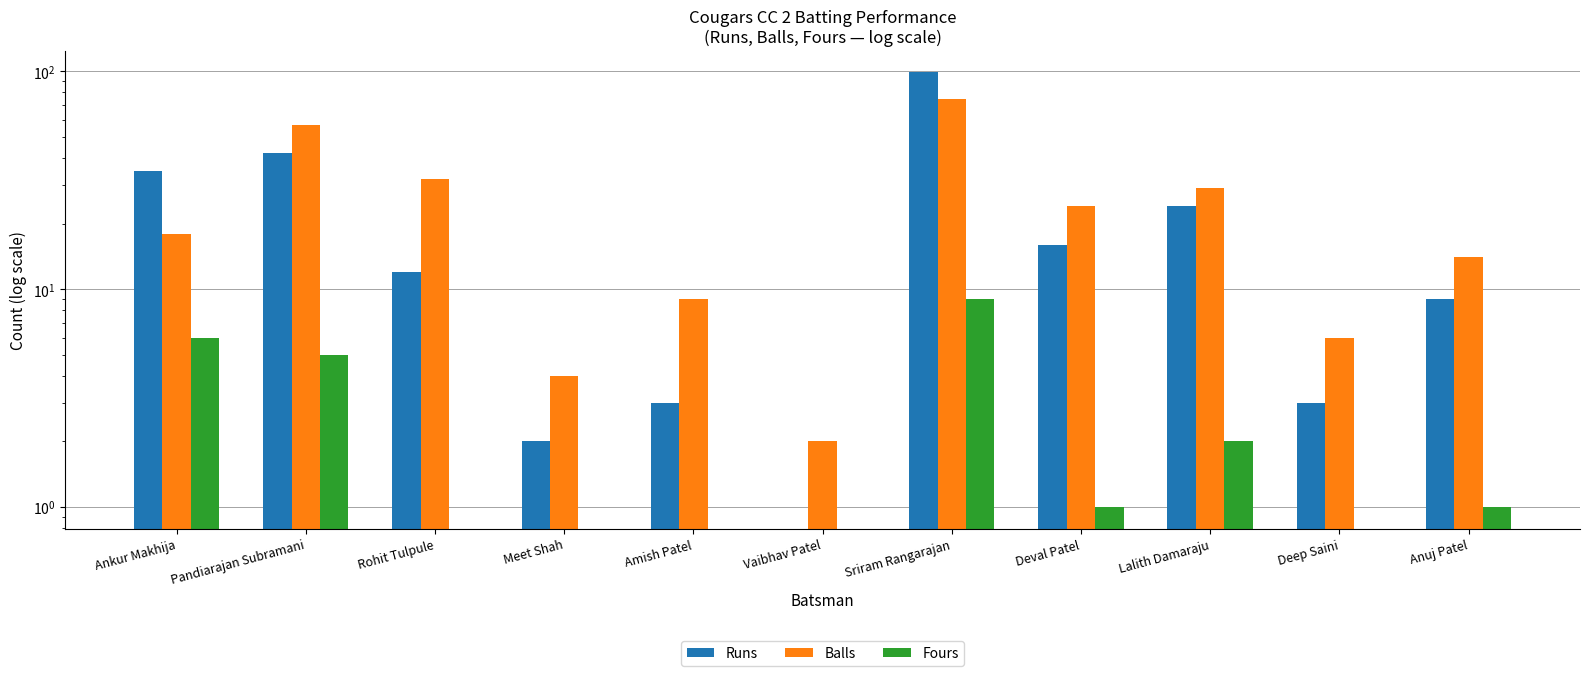

Reading left to right, what are all the values shown in this chart?

Runs: Ankur Makhija=35	Pandiarajan Subramani=42	Rohit Tulpule=12	Meet Shah=2	Amish Patel=3	Vaibhav Patel=0	Sriram Rangarajan=99	Deval Patel=16	Lalith Damaraju=24	Deep Saini=3	Anuj Patel=9
Balls: Ankur Makhija=18	Pandiarajan Subramani=57	Rohit Tulpule=32	Meet Shah=4	Amish Patel=9	Vaibhav Patel=2	Sriram Rangarajan=75	Deval Patel=24	Lalith Damaraju=29	Deep Saini=6	Anuj Patel=14
Fours: Ankur Makhija=6	Pandiarajan Subramani=5	Rohit Tulpule=0	Meet Shah=0	Amish Patel=0	Vaibhav Patel=0	Sriram Rangarajan=9	Deval Patel=1	Lalith Damaraju=2	Deep Saini=0	Anuj Patel=1